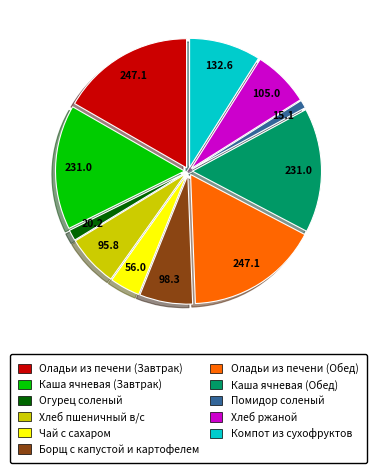

Count the number of slices in the pie.

11